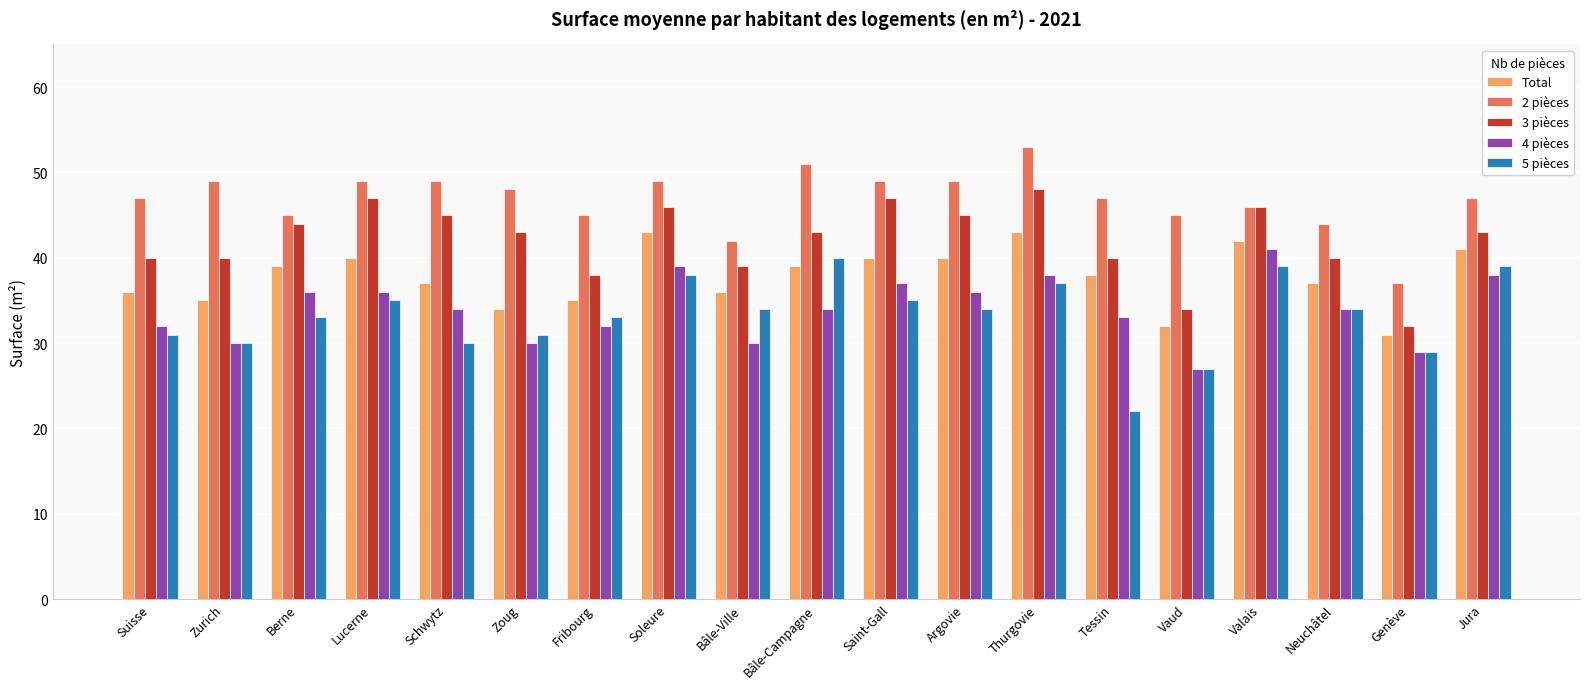

At which label does 3 pièces reach its peak?

Thurgovie